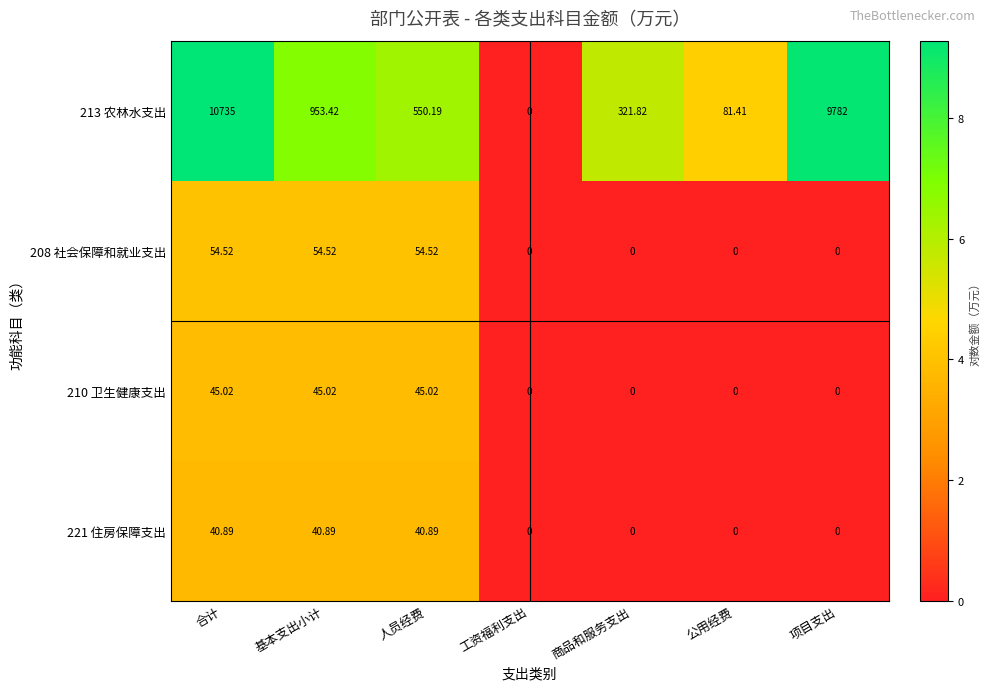

Which series changed the most between 合计 and 项目支出?

213 农林水支出